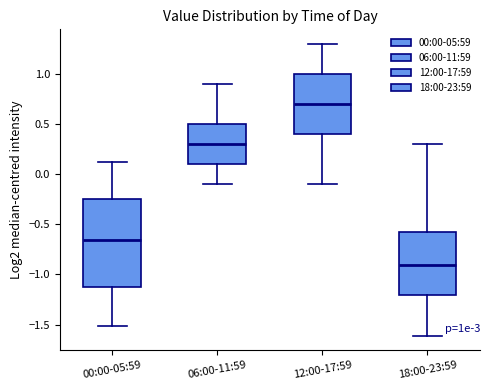

Which box has the highest median line?

12:00-17:59